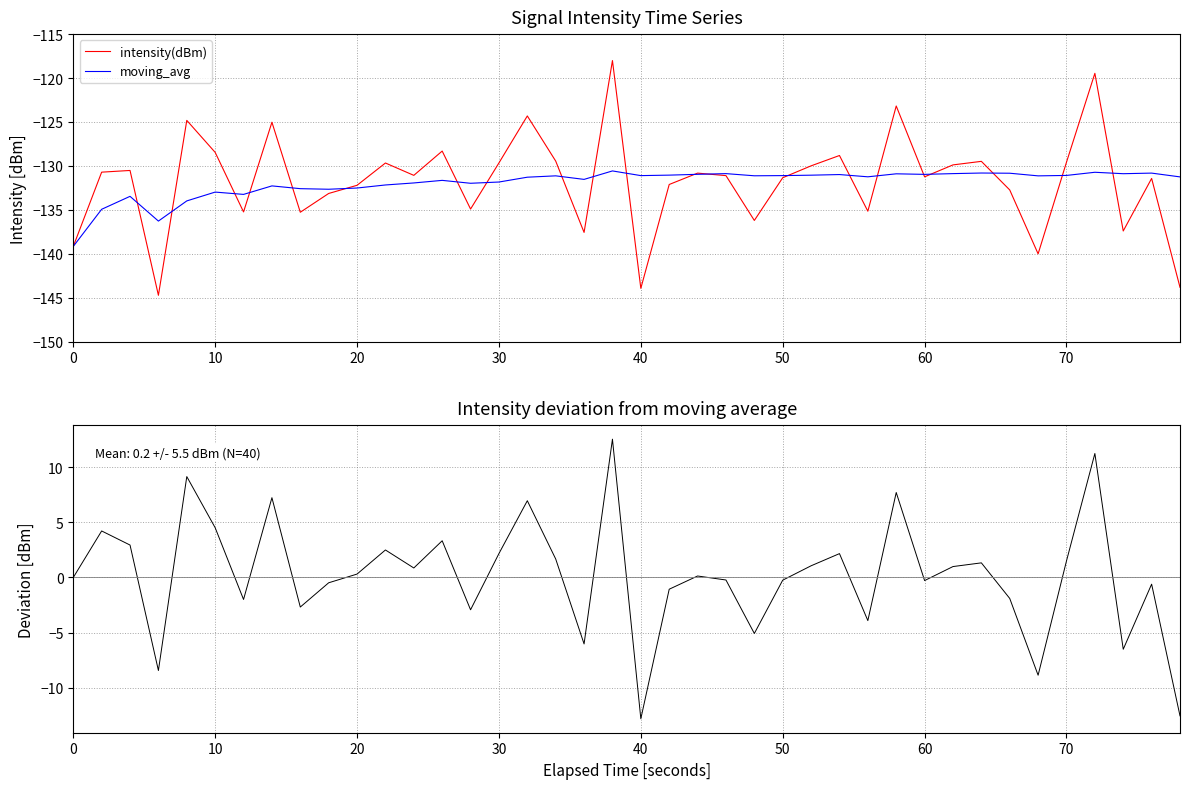

True or false: intensity(dBm) has a value of -129.7 at 30.

True